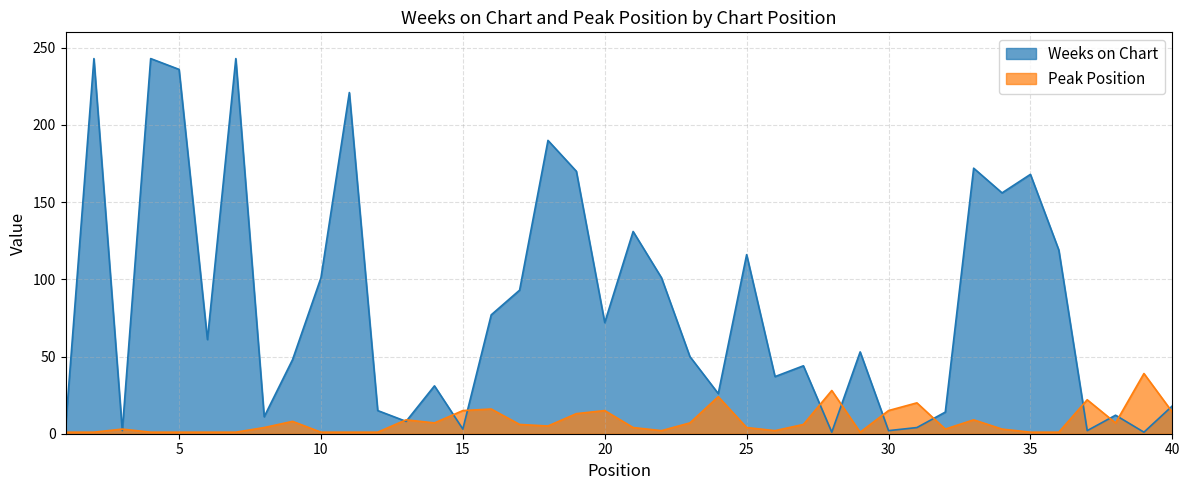

What is the difference between the second highest and minimum values in the Weeks on Chart series?

242